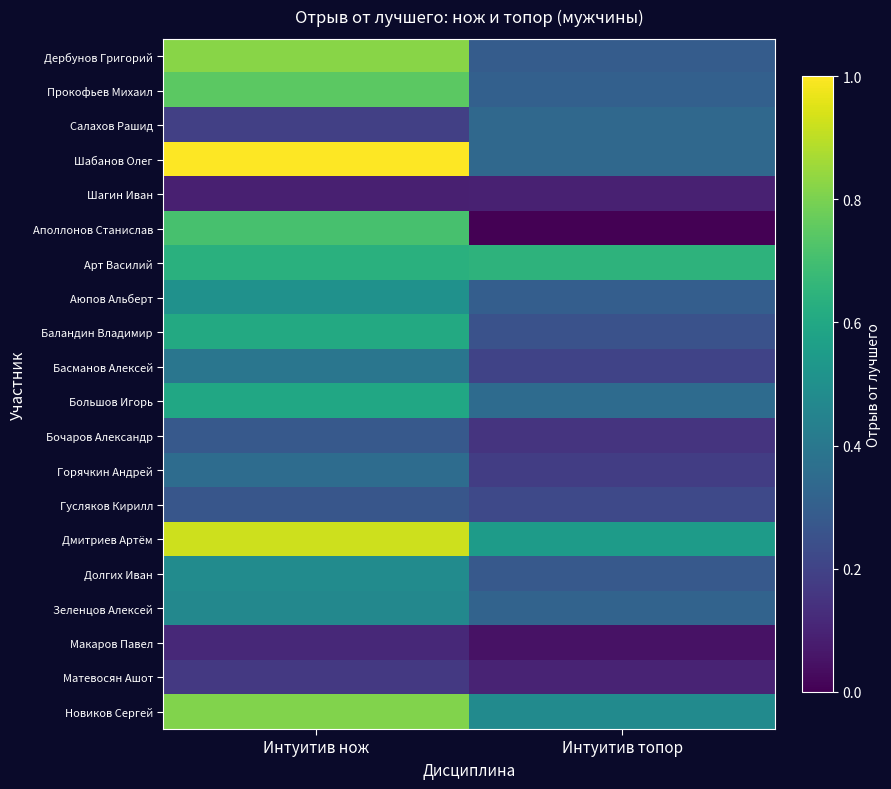

Which label corresponds to the smallest value in the chart?

Интуитив топор